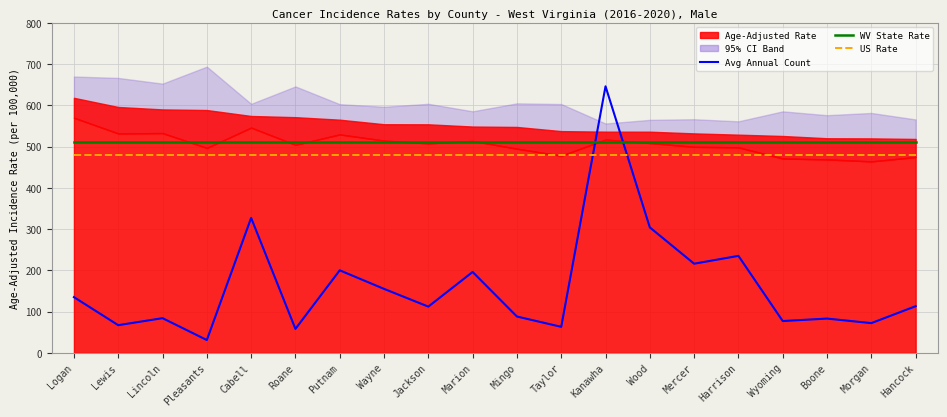

At which category does the chart reach its minimum across all series?

Pleasants